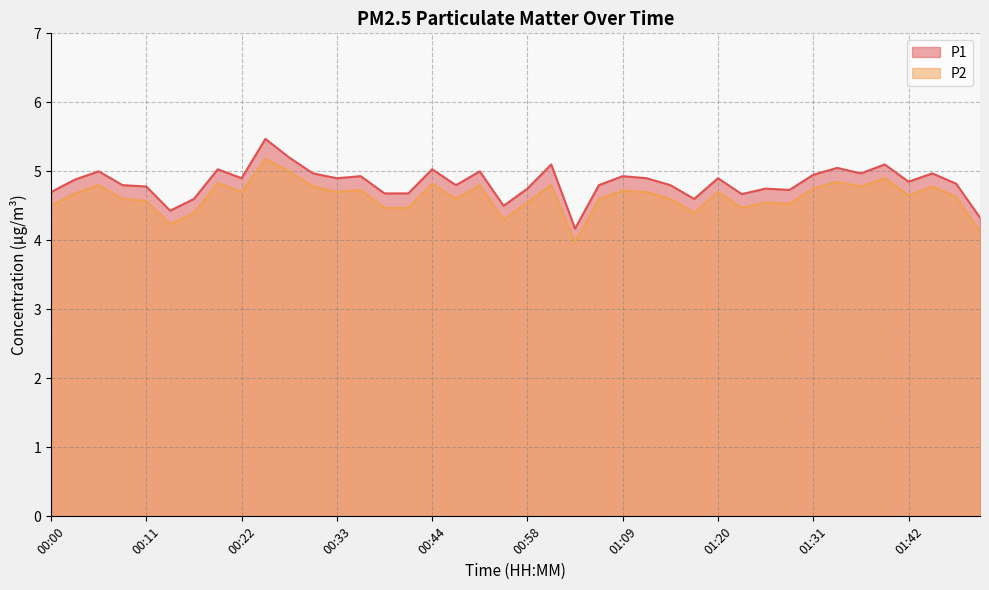

The value of P2 at 00:00 is 4.5. True or false?

True